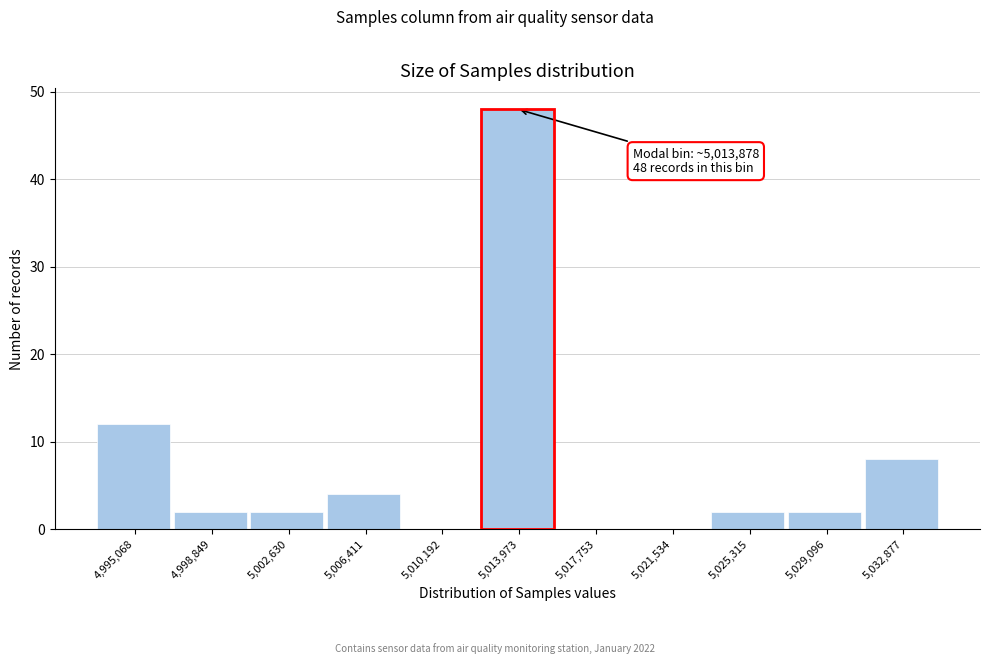

Over which range of the x-axis is the bar tallest?

5012000 to 5016000